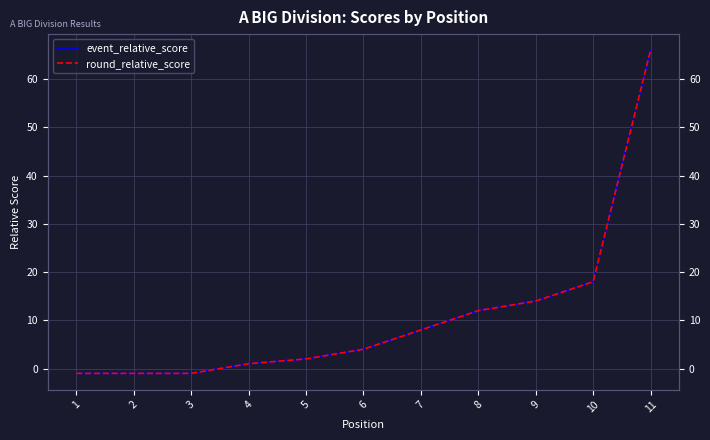

How many series are shown in this chart?

2